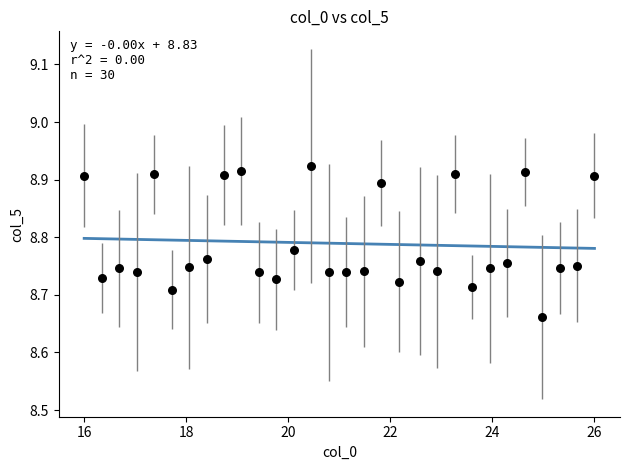

What is the range of X values (max minus min)?

10.0